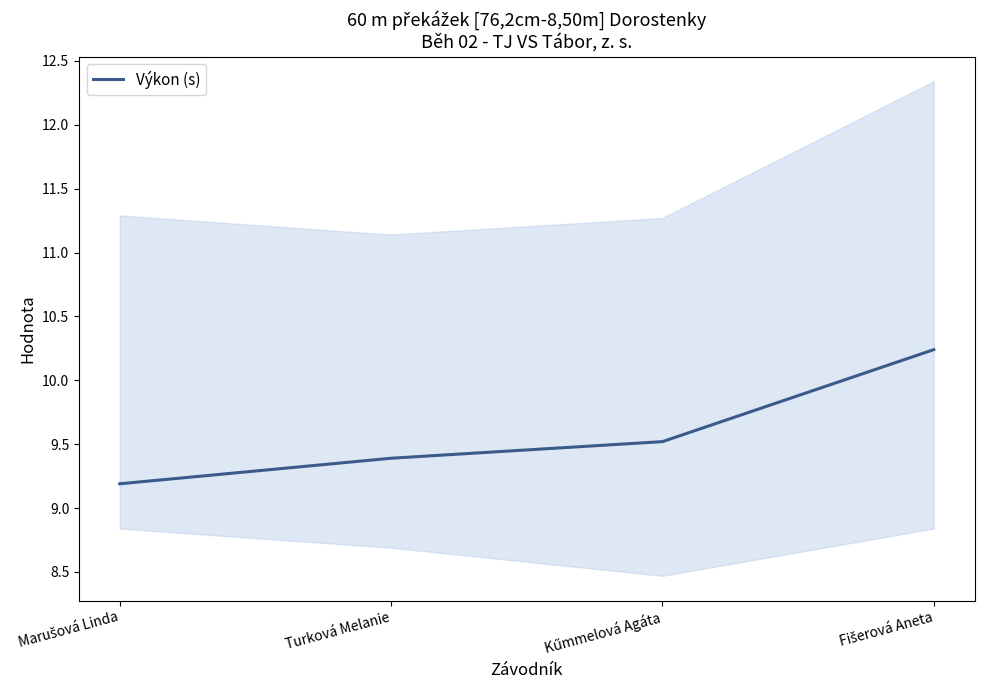

Reading left to right, what are all the values shown in this chart?

9.2	9.4	9.5	10.2